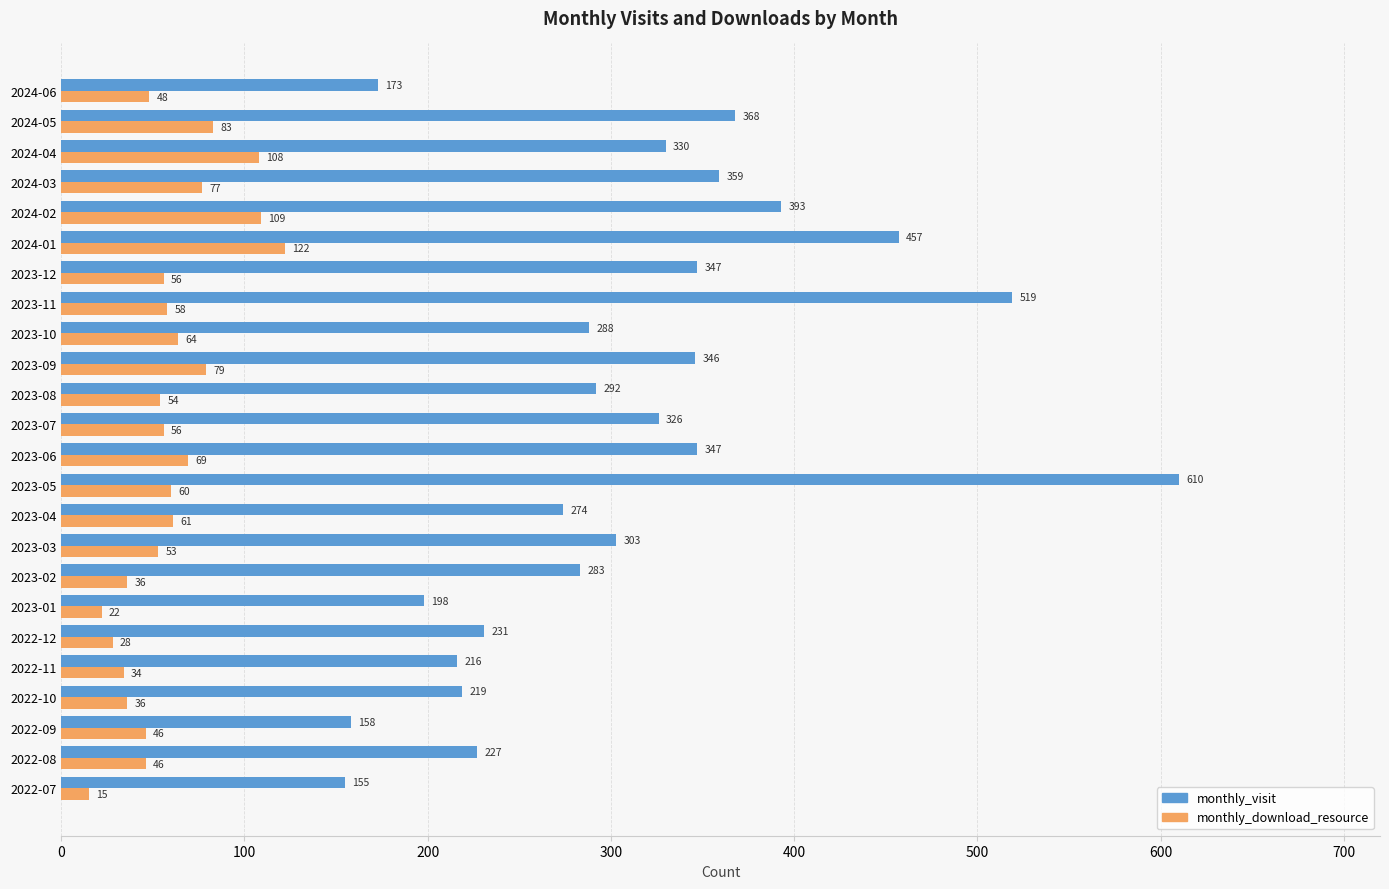

At which category is the sum across all series the highest?

2023-05